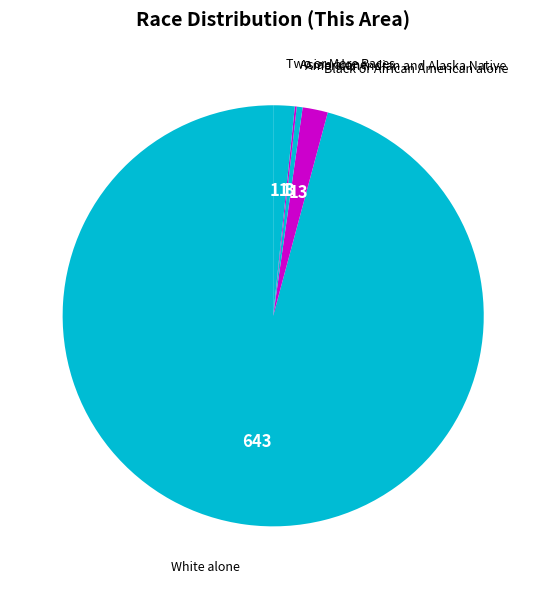

Is there any slice that represents more than half of the pie?

Yes